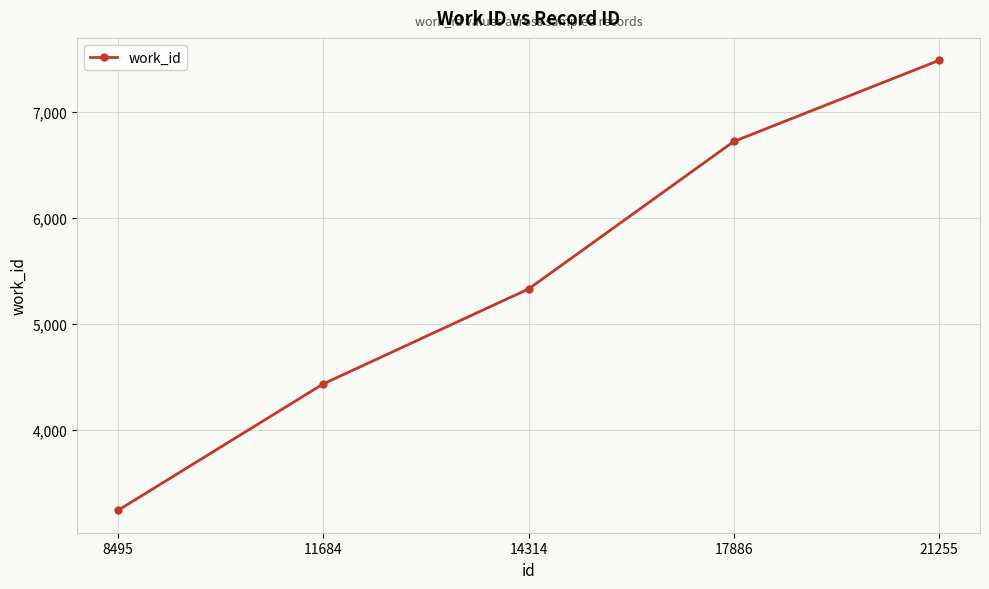

List the labels in order of value, smallest first.

8495, 11684, 14314, 17886, 21255